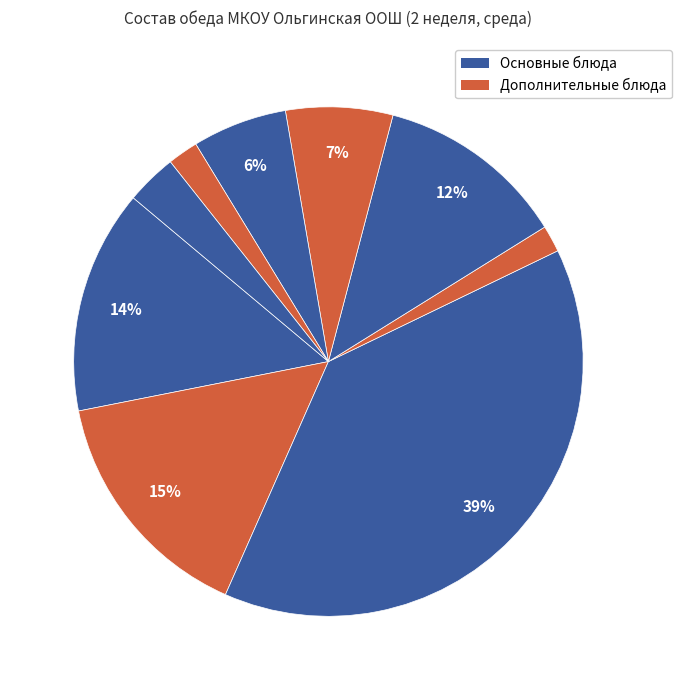

Count the number of slices in the pie.

9